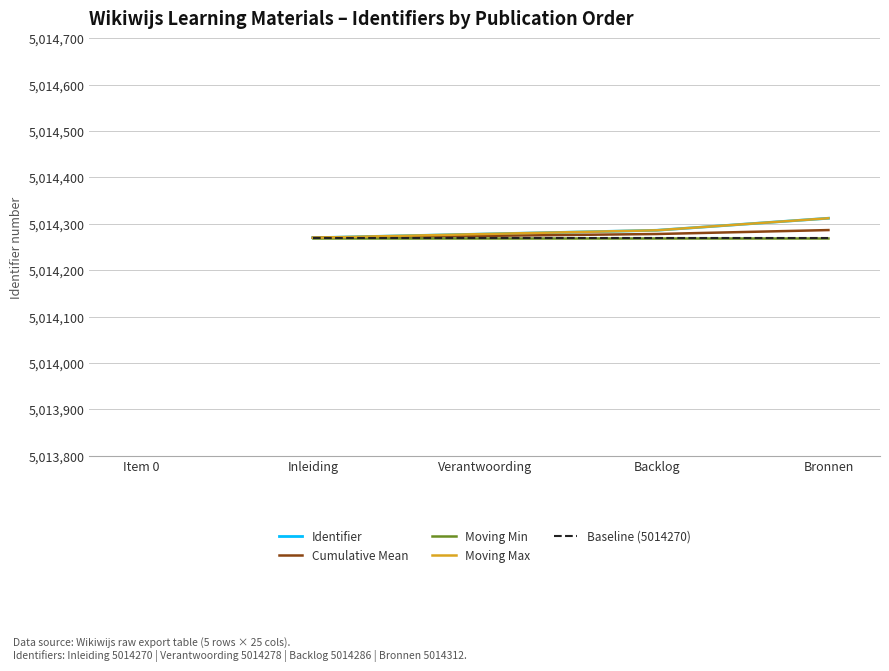

At which label does Identifier first exceed 5014278?

Backlog